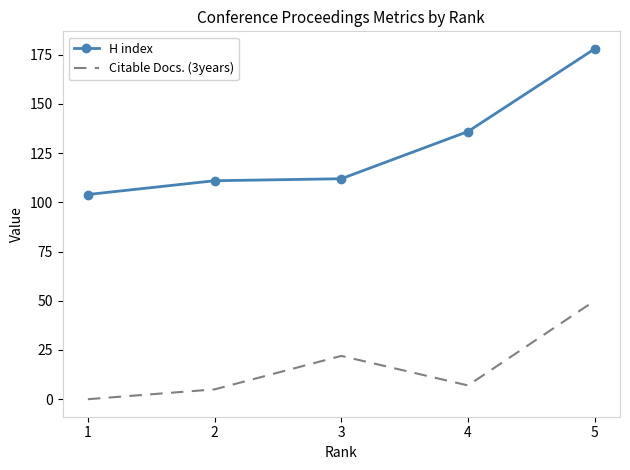

The value of Citable Docs. (3years) at 5 is 50. True or false?

True